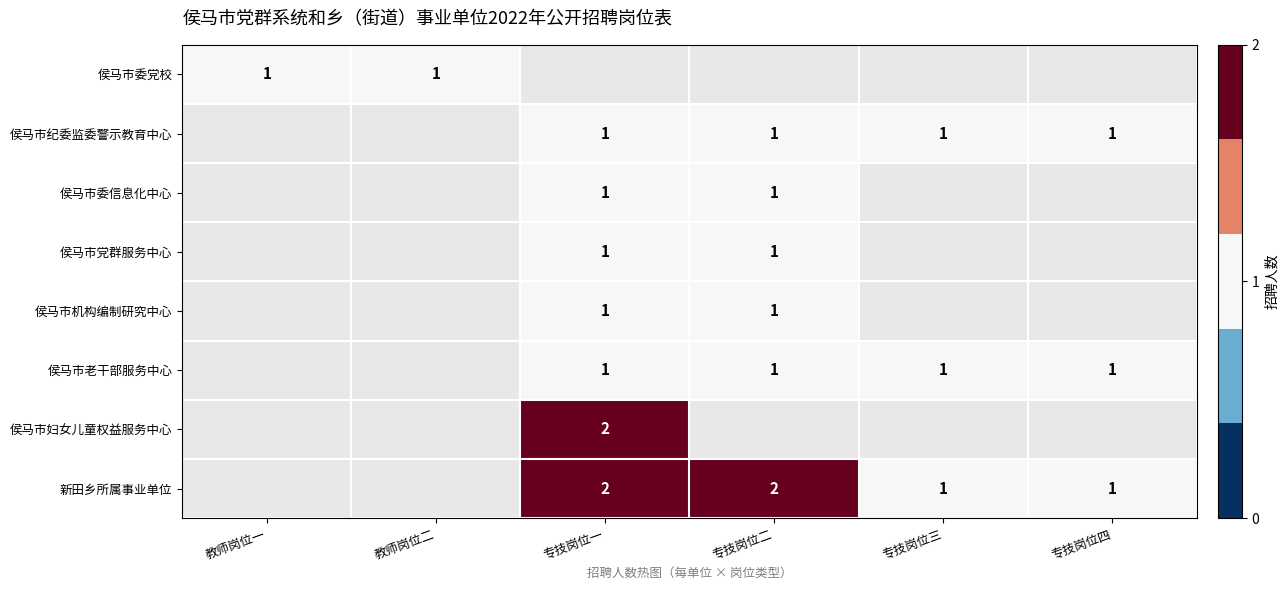

The value of 侯马市机构编制研究中心 at 专技岗位一 is 1. True or false?

True